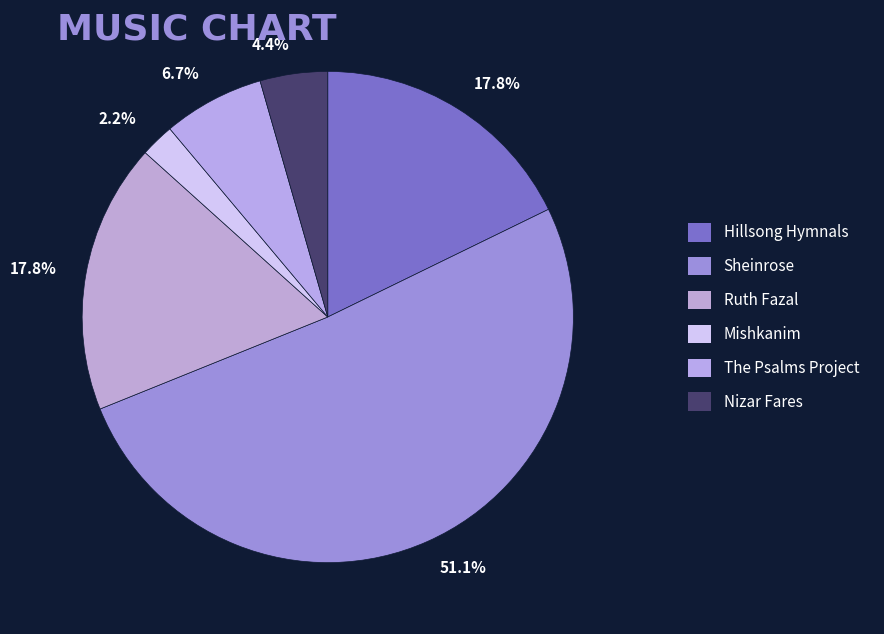

How many slices are in this pie chart?

6